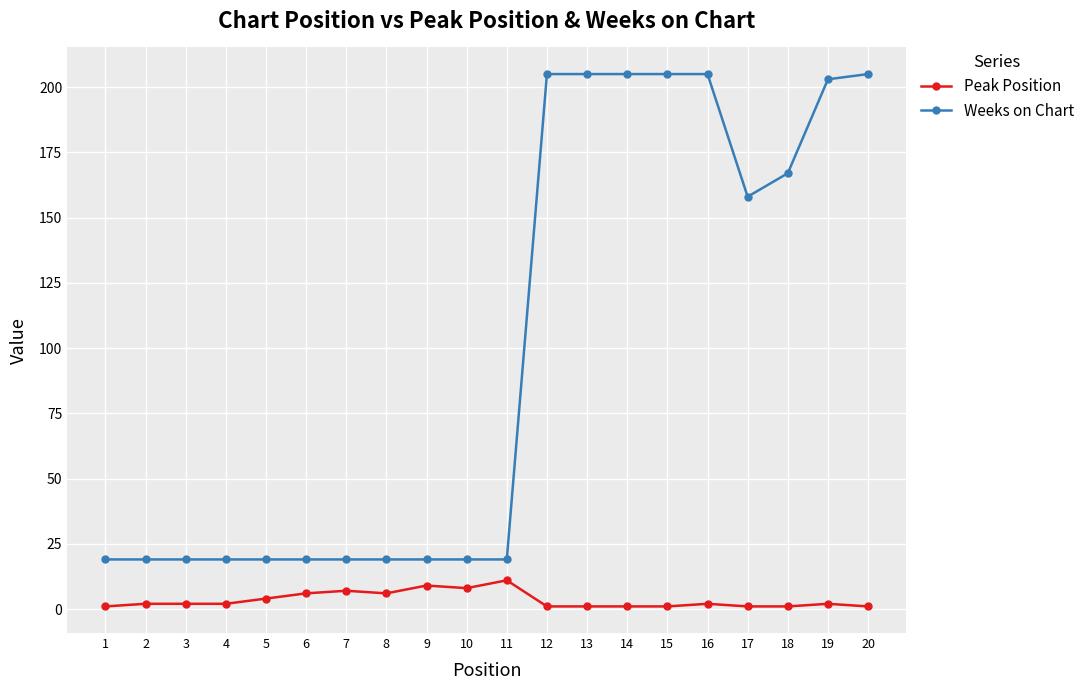

True or false: Weeks on Chart has a value of 19 at 7.

True